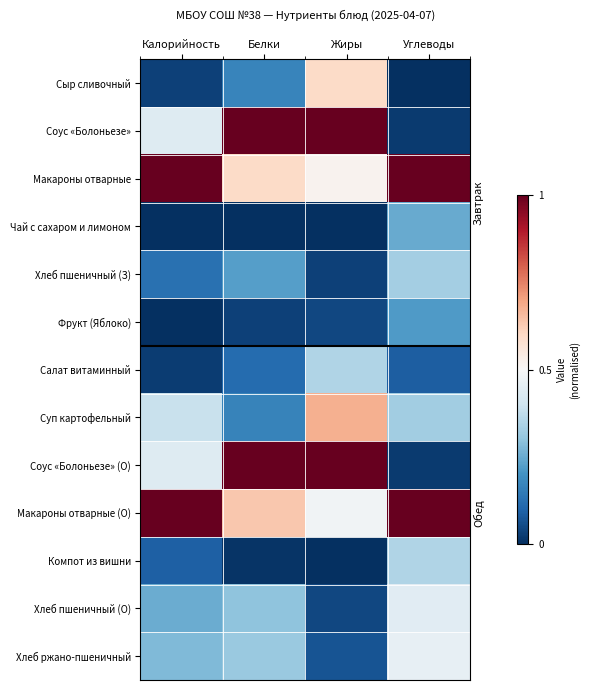

At how many categories does at least one series exceed 0?

4